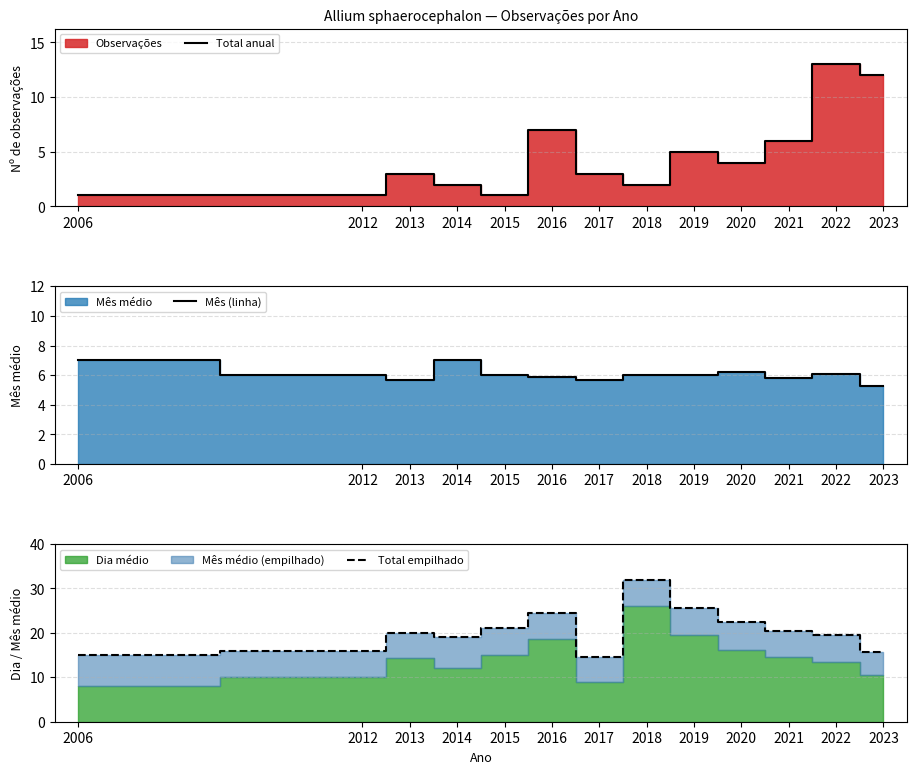

Where does the Mês (linha) series first go above 6?

2006